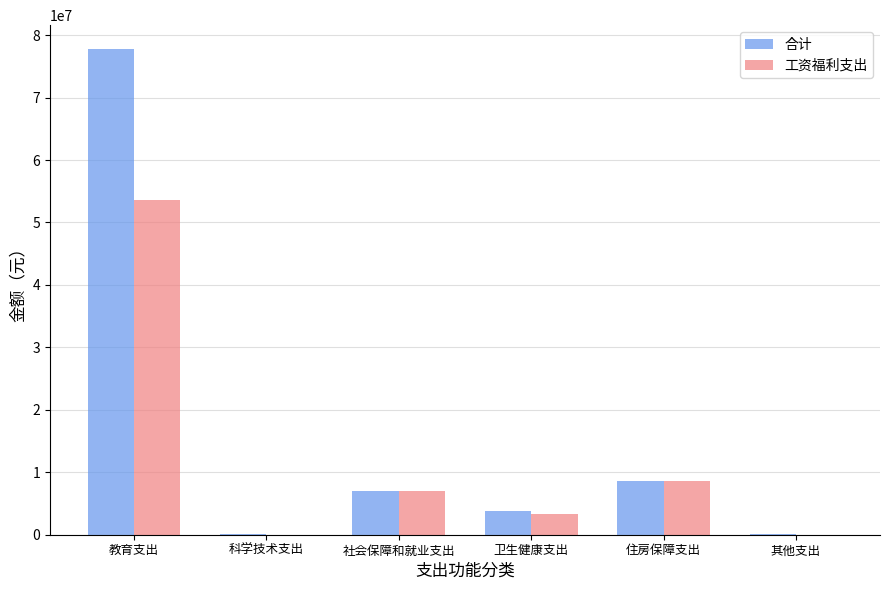

The value of 工资福利支出 at 住房保障支出 is 8570735.0. True or false?

True